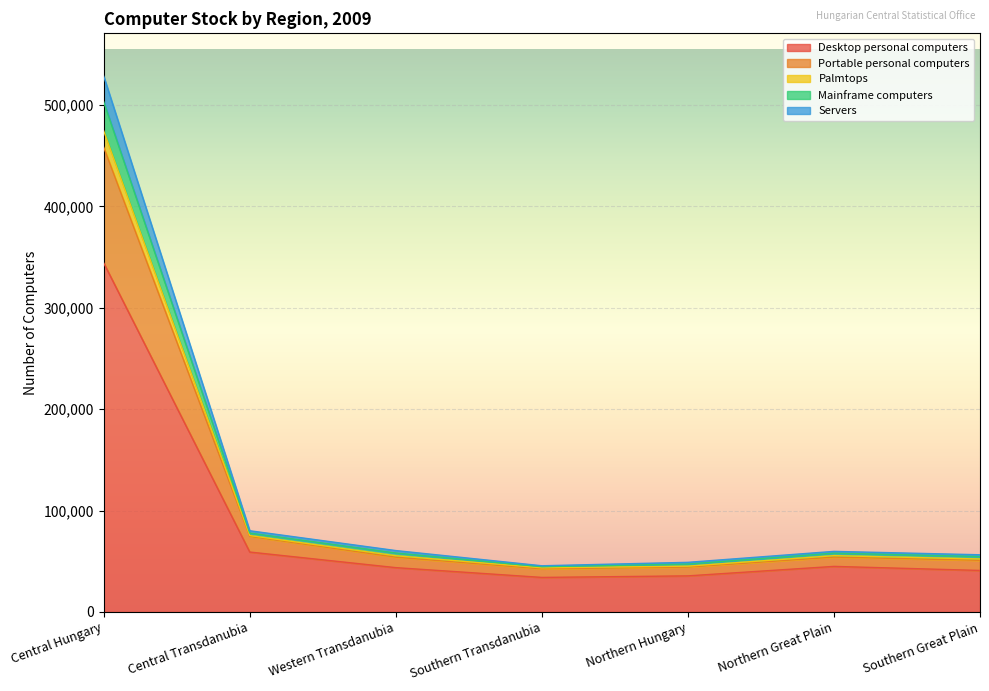

What is the total value across all series at Central Hungary?

528321